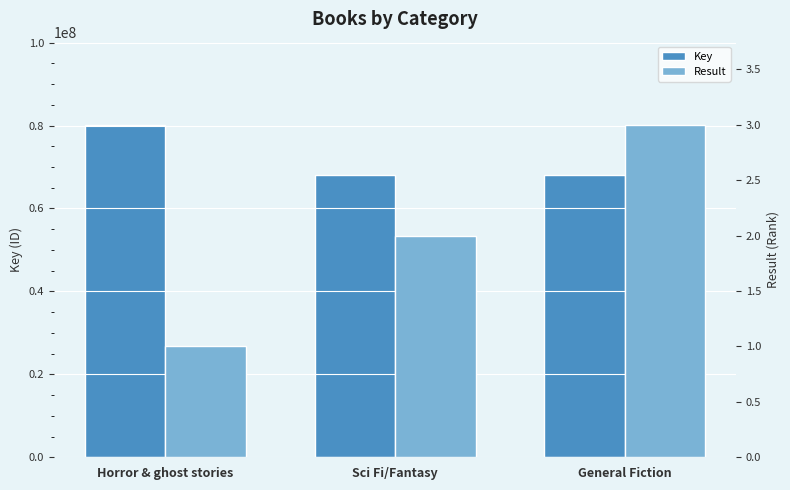

True or false: Key has a value of 68156906 at Sci Fi/Fantasy.

True